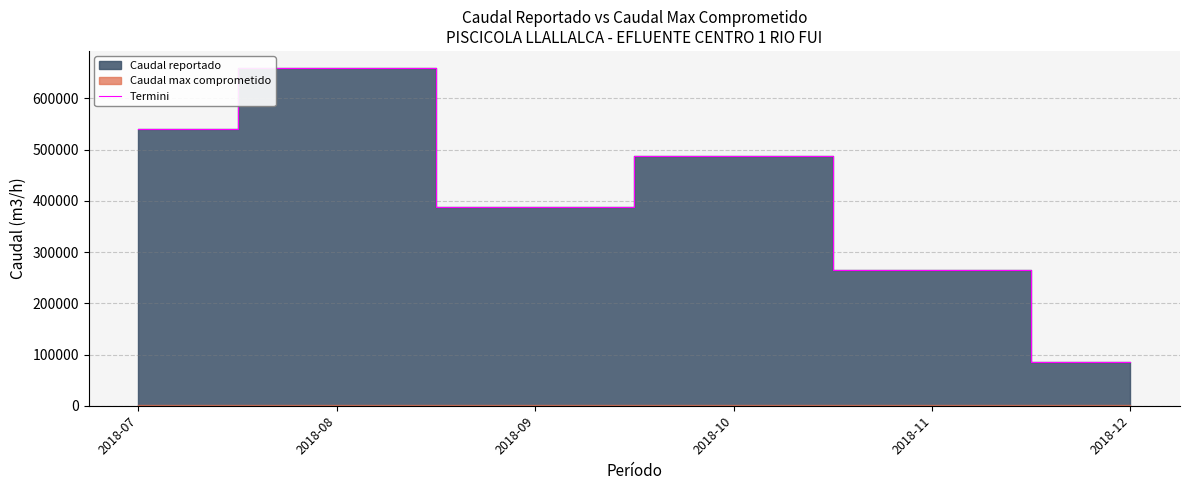

What is the difference between the maximum and minimum values?

573266.7